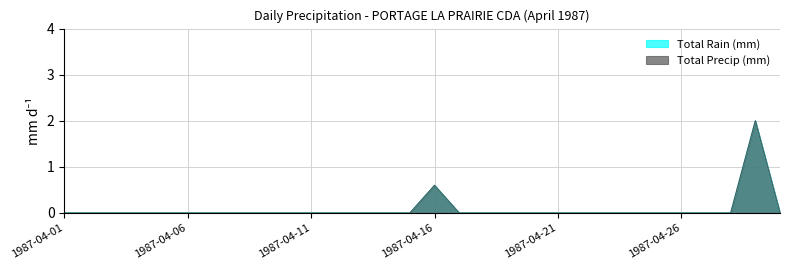

At 1987-04-16, list the series in order from largest to smallest.

Total Rain (mm), Total Precip (mm)